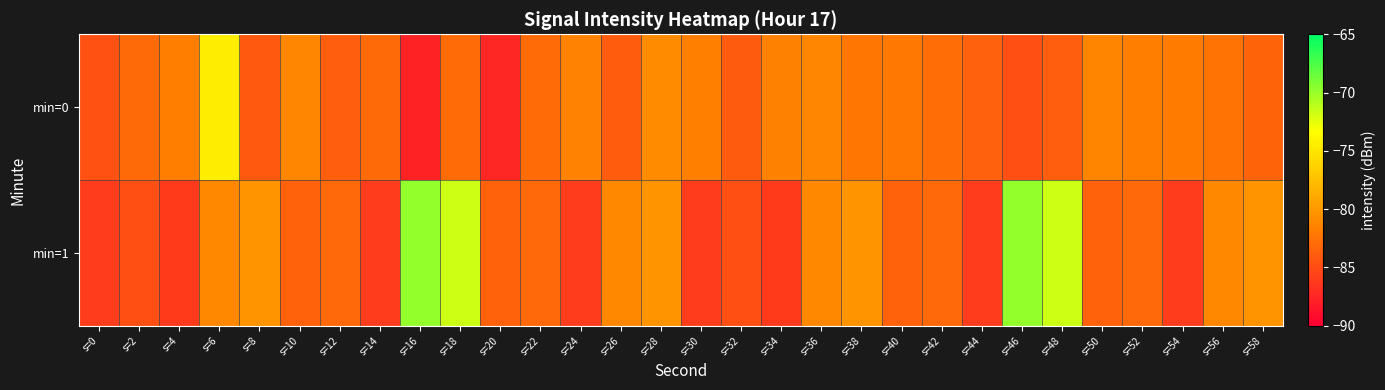

At which category does the chart reach its peak across all series?

s=16